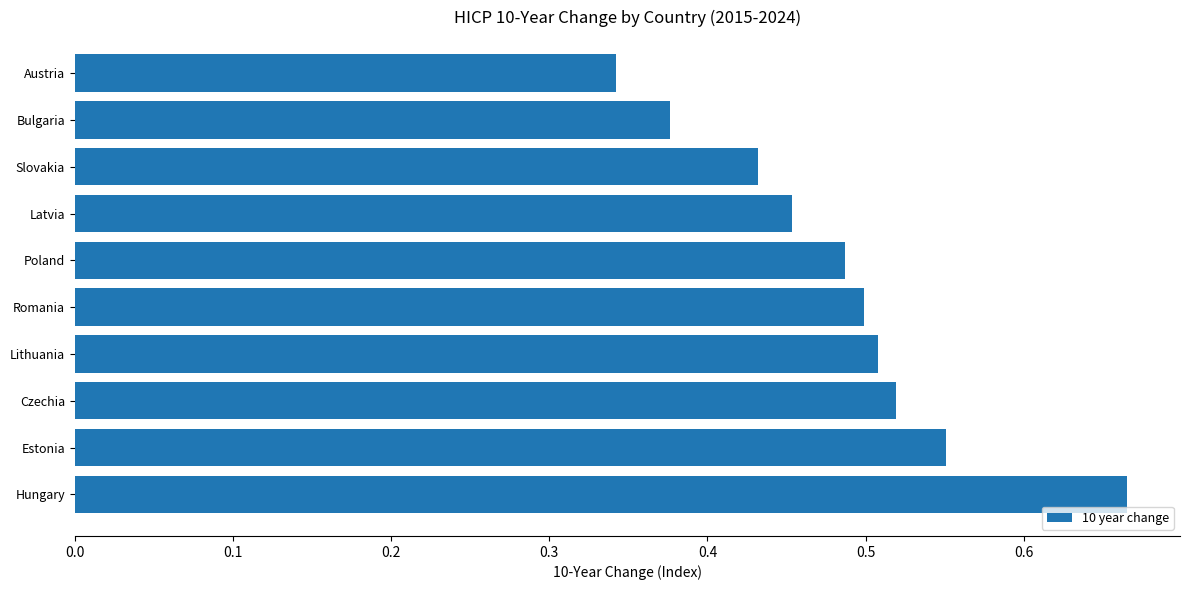

List the labels in order of value, smallest first.

Austria, Bulgaria, Slovakia, Latvia, Poland, Romania, Lithuania, Czechia, Estonia, Hungary